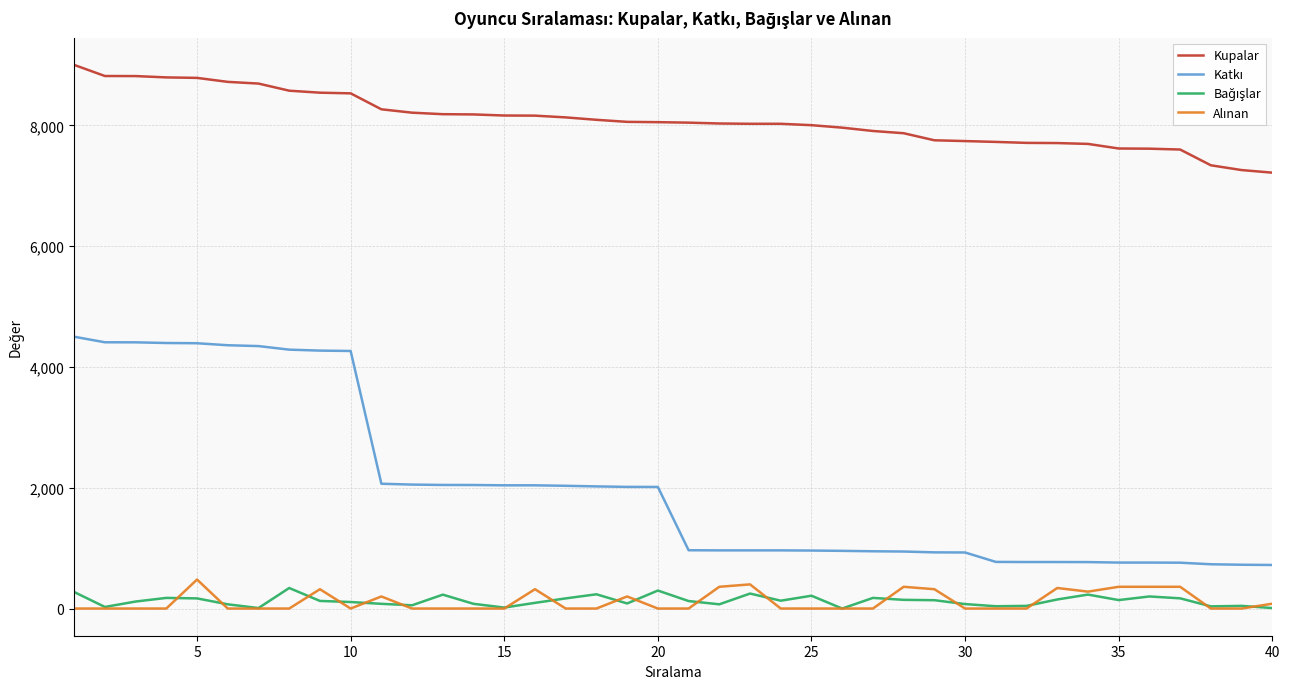

At how many categories does at least one series exceed 2619?

40